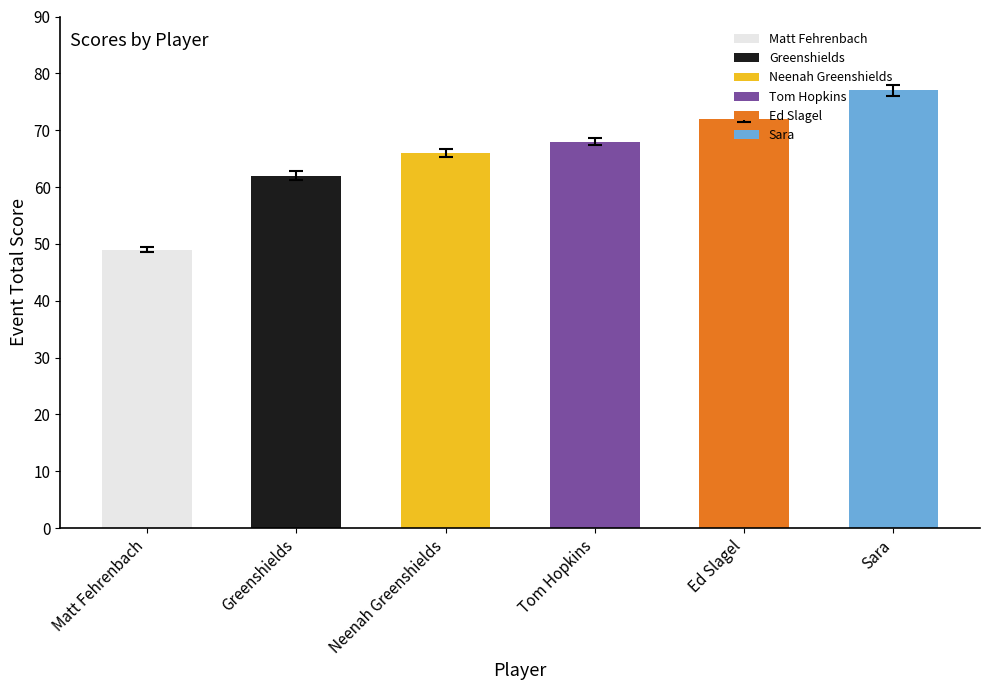

What is the label of the 1st bar from the right?

Sara